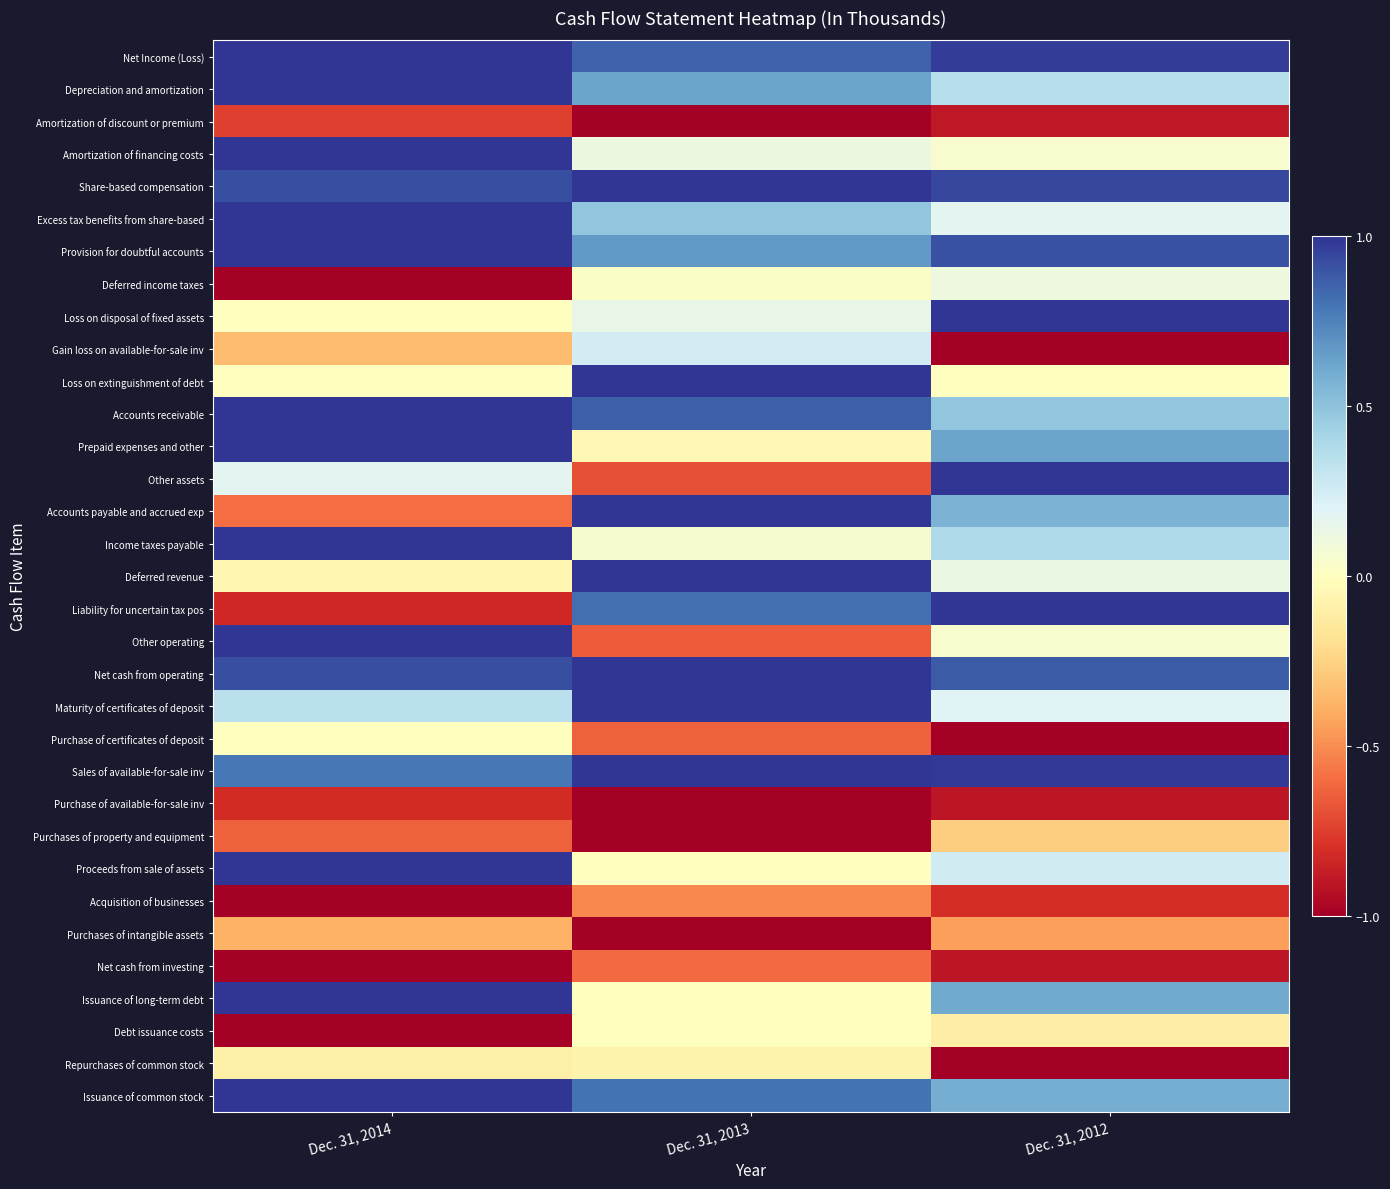

Which series has the largest total across all categories?

Share-based compensation